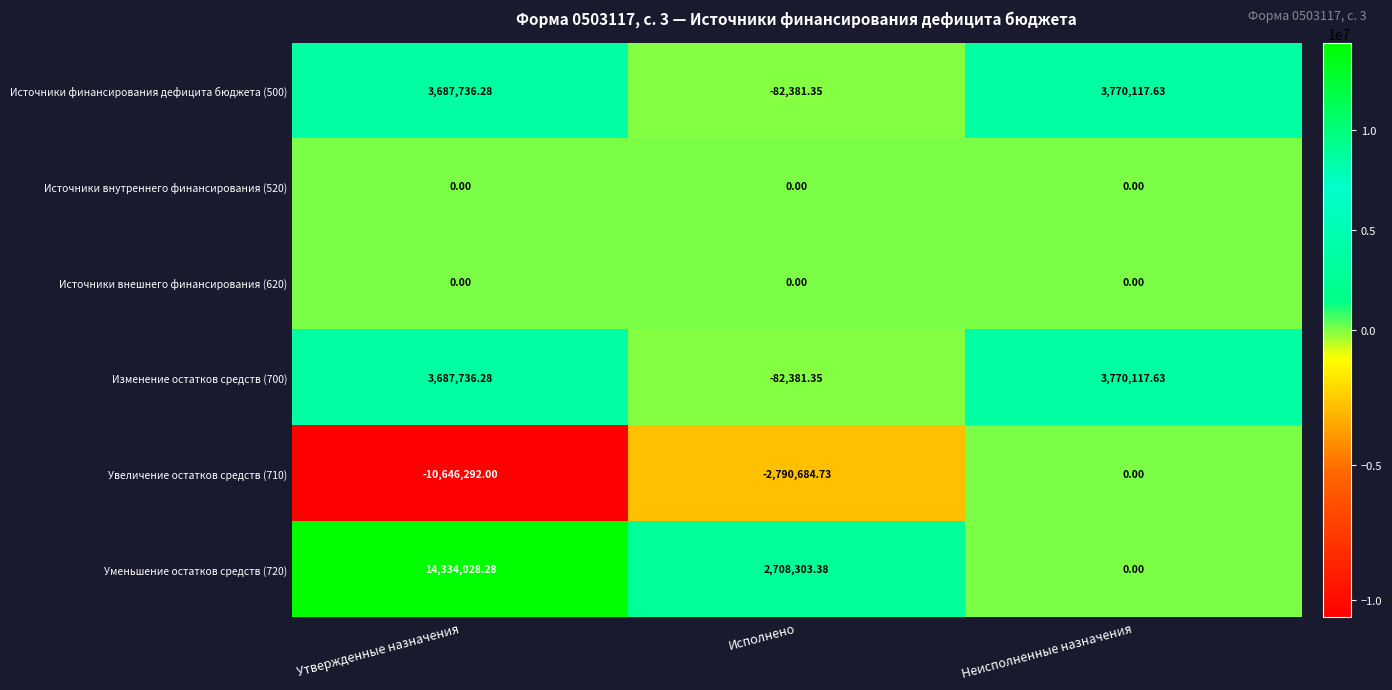

Which label corresponds to the smallest value in the chart?

Утвержденные назначения